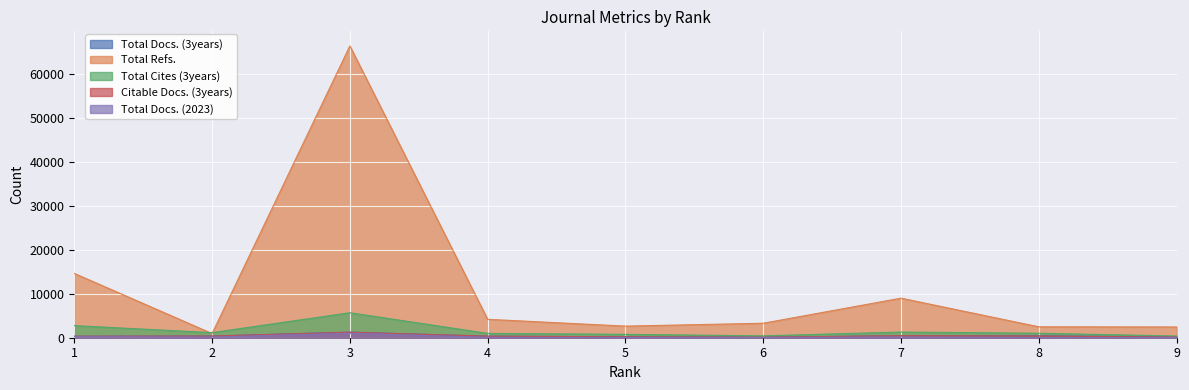

In Total Docs. (2023), how many points are higher than both neighbors (excluding endpoints)?

2